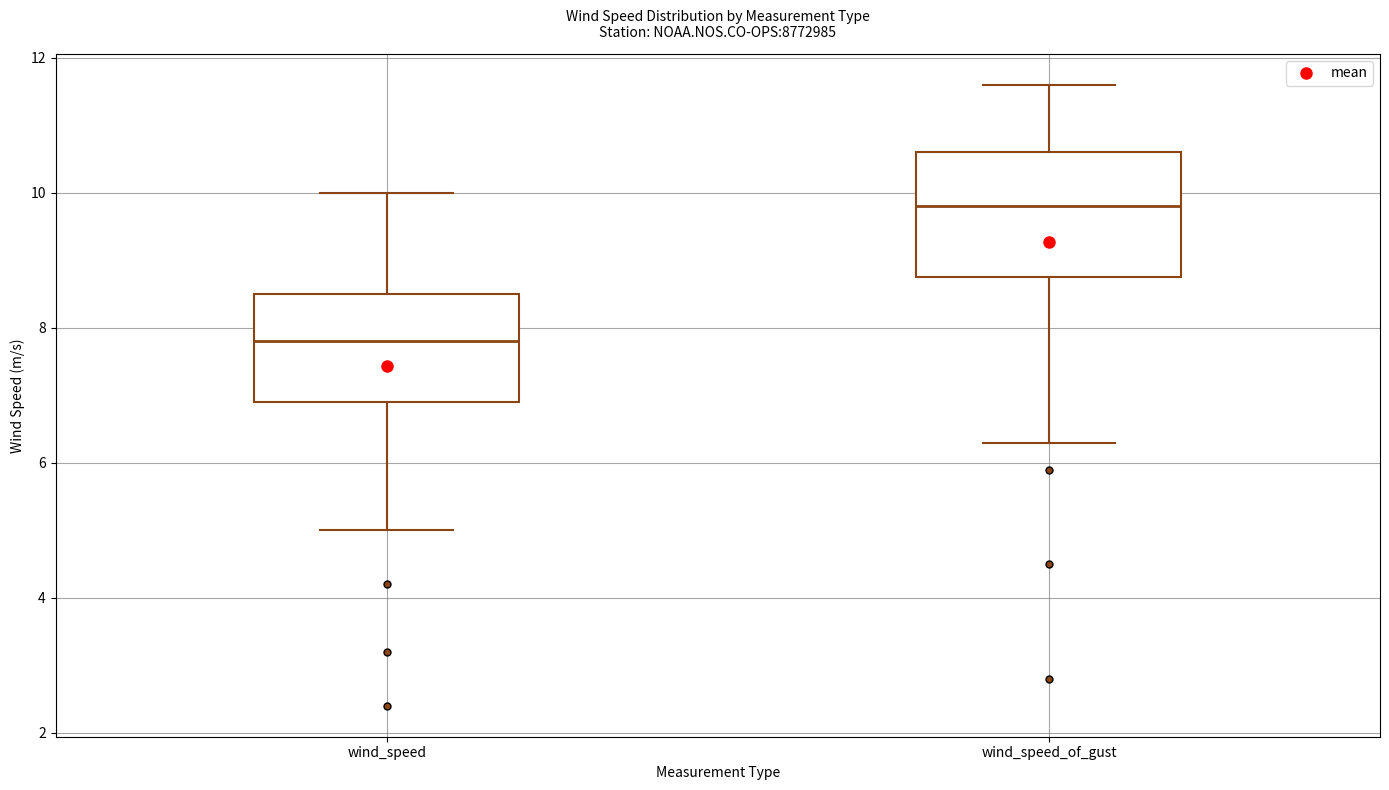

Where is the upper edge of the box for wind_speed on the y-axis? The values are not printed on the chart, so give them approximately, as read against the axis.

8.6